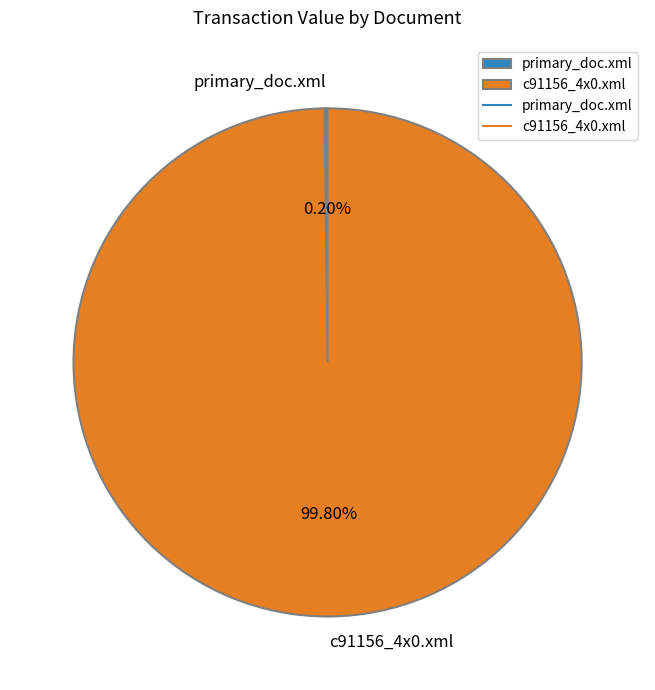

Does c91156_4x0.xml account for over 50% of the chart?

Yes